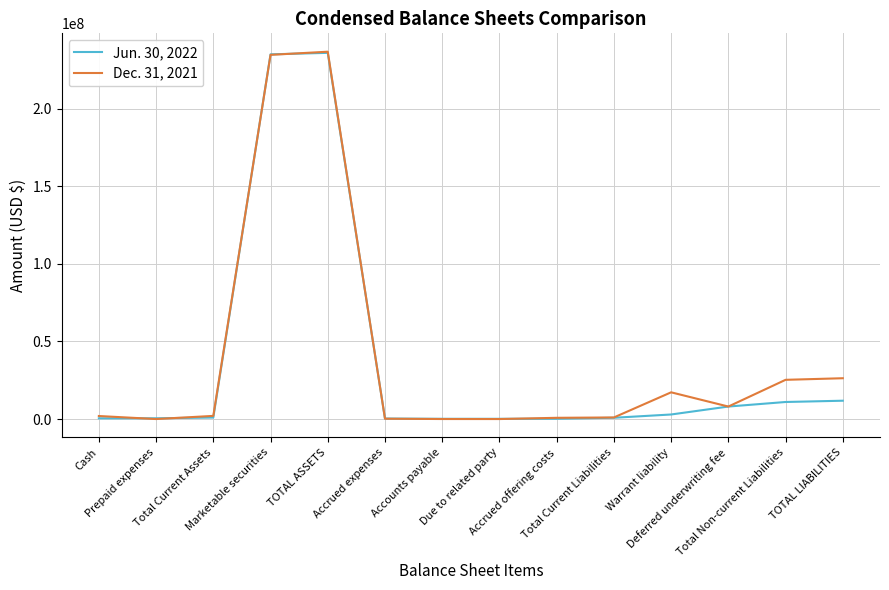

What is the difference between the second highest and minimum values in the Dec. 31, 2021 series?

234600690